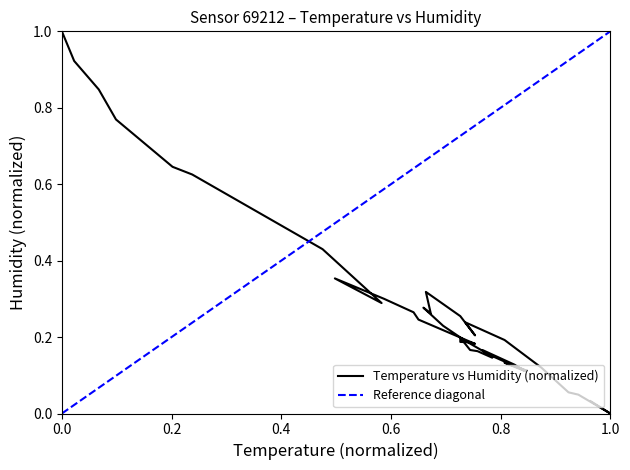

Reading left to right, transcribe all the data shown in this chart.

0.0	0.0	0.0	0.1	0.1	0.2	0.2	0.2	0.3	0.3	0.3	0.3	0.2	0.2	0.2	0.1	0.1	0.1	0.1	0.1	0.2	0.1	0.2	0.2	0.2	0.2	0.2	0.2	0.2	0.3	0.3	0.4	0.3	0.4	0.6	0.6	0.8	0.8	0.9	1.0